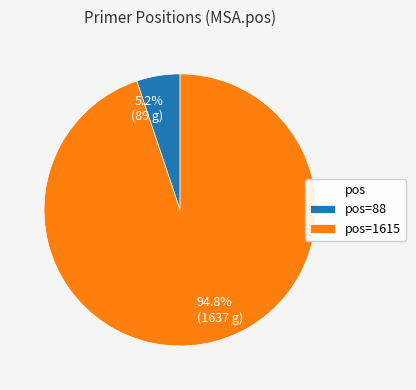

Does any single category account for the majority?

Yes